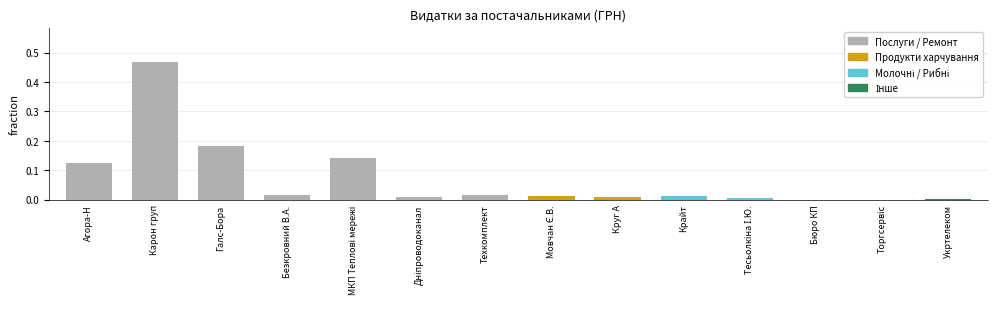

What is the sum of all values?

1.0